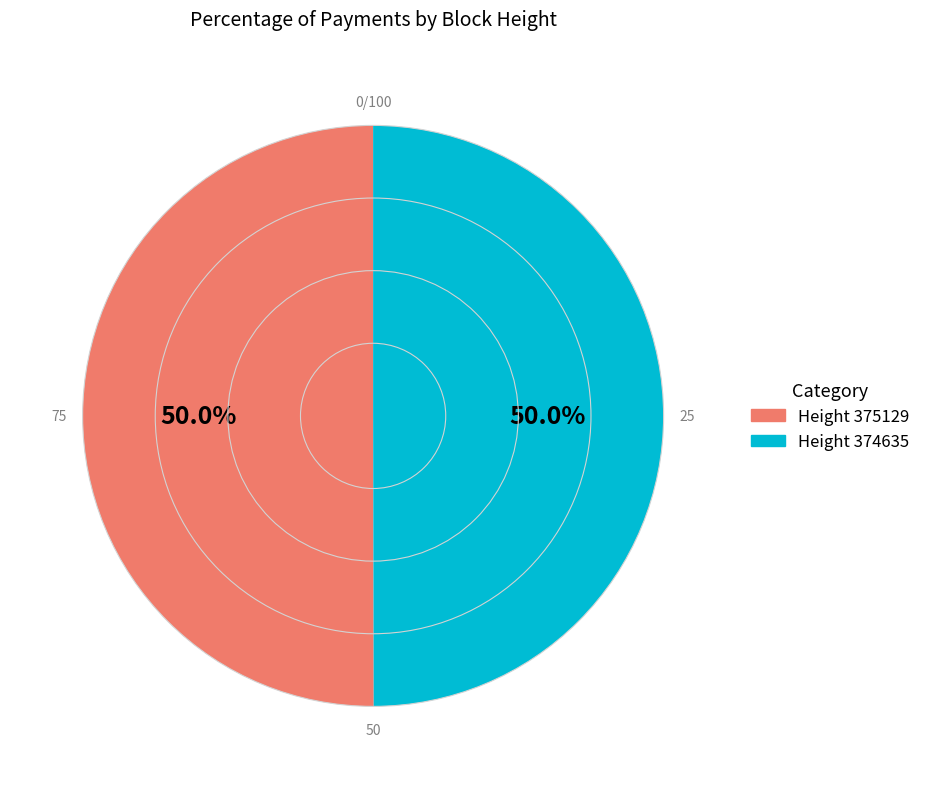

How many slices are in this pie chart?

2